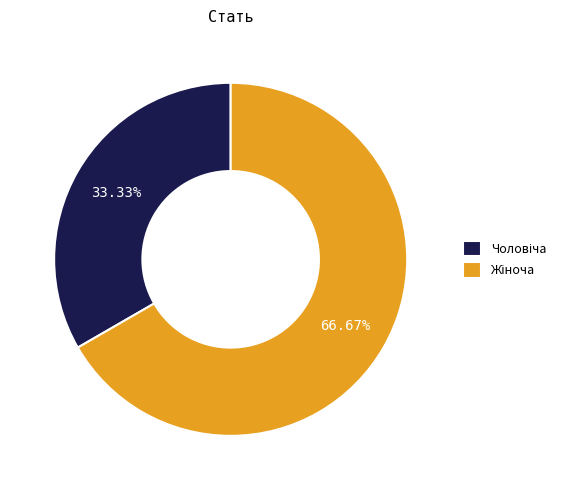

Does any single category account for the majority?

Yes